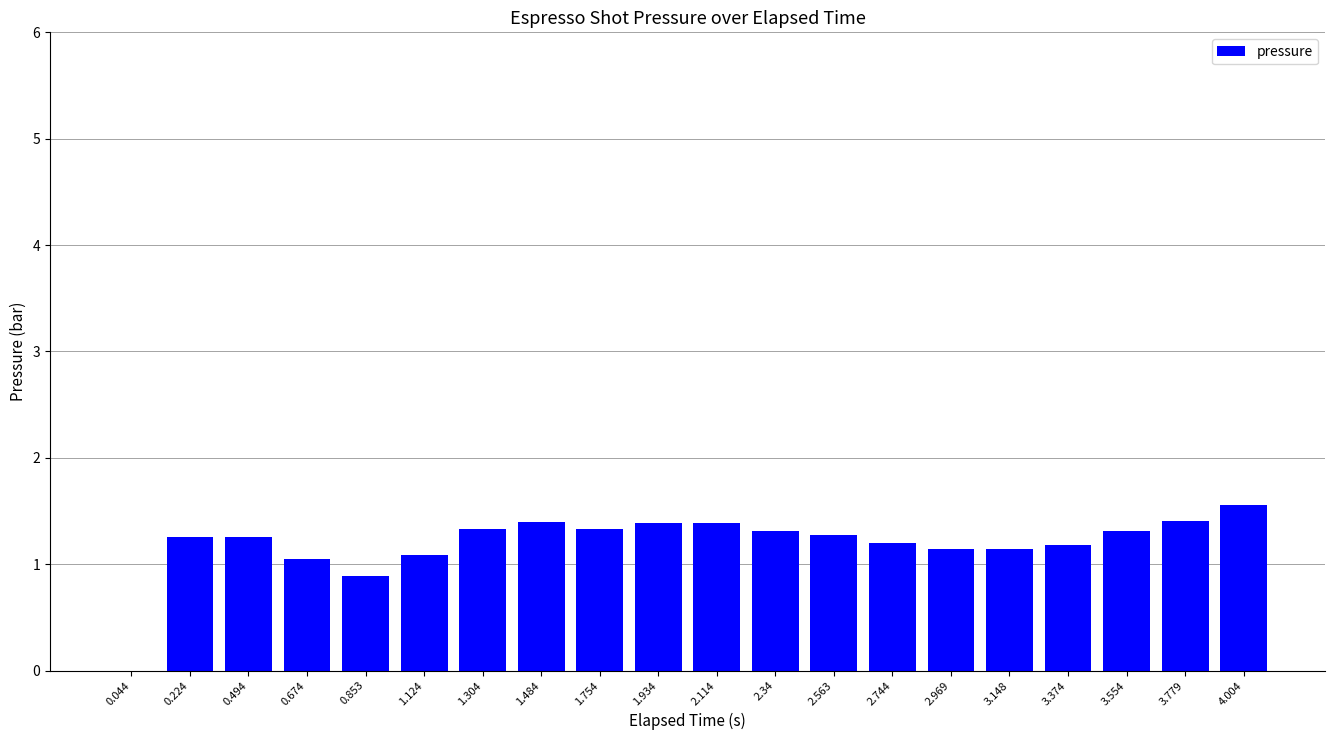

At which label is the value closest to 0?

0.044